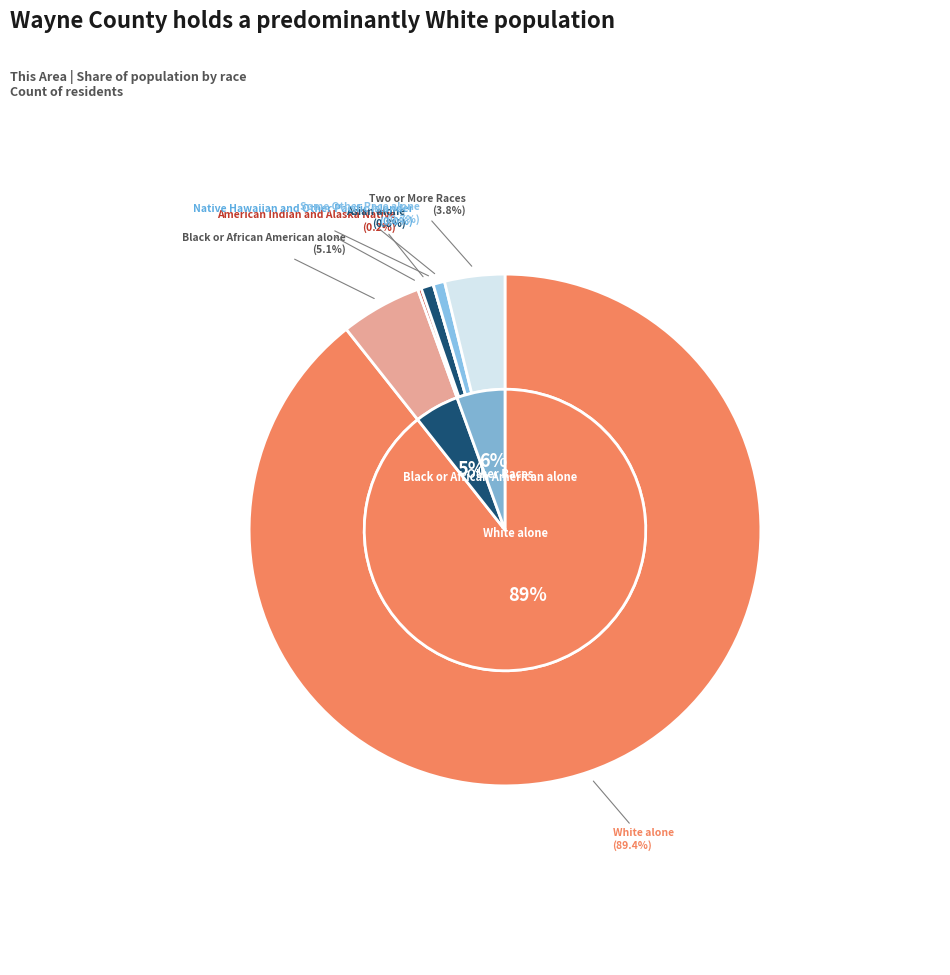

Which slice is the largest?

White alone